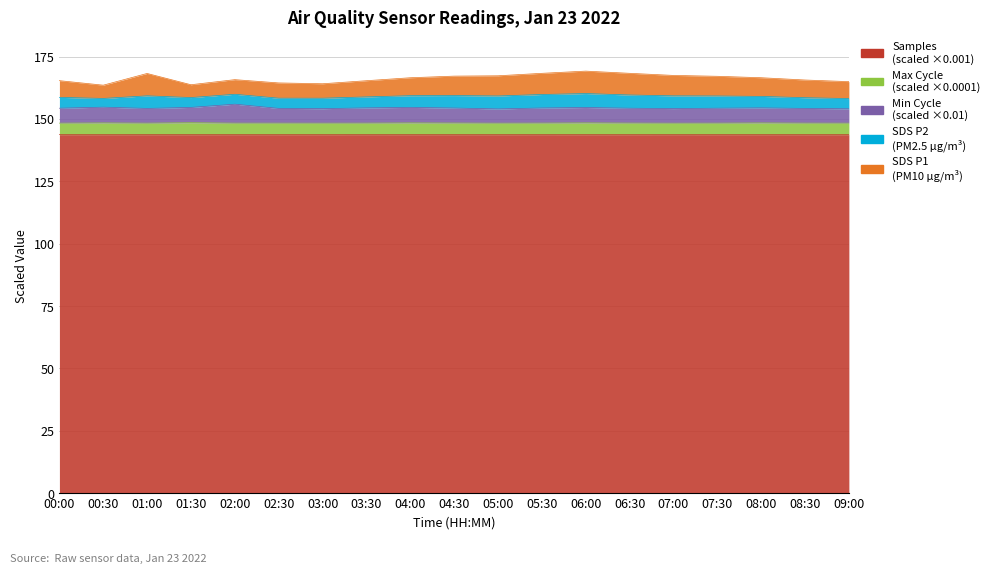

What position from the right is 06:30?

6